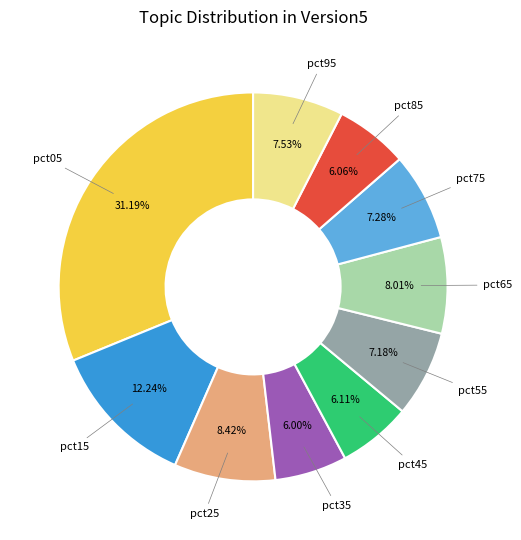

Does any single category account for the majority?

No